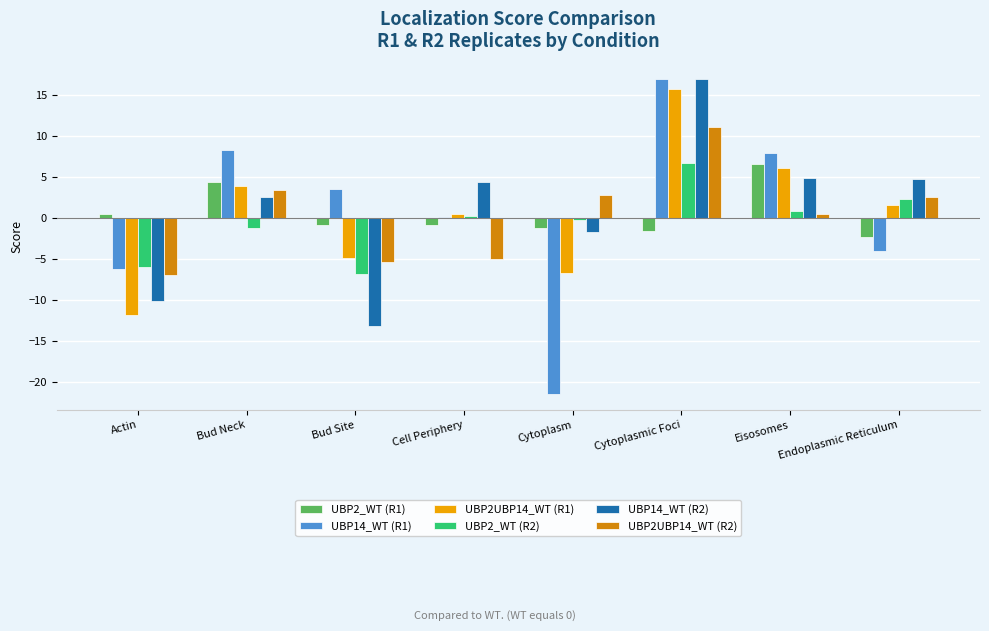

What is the sum of all UBP2UBP14_WT (R1) values?

4.4